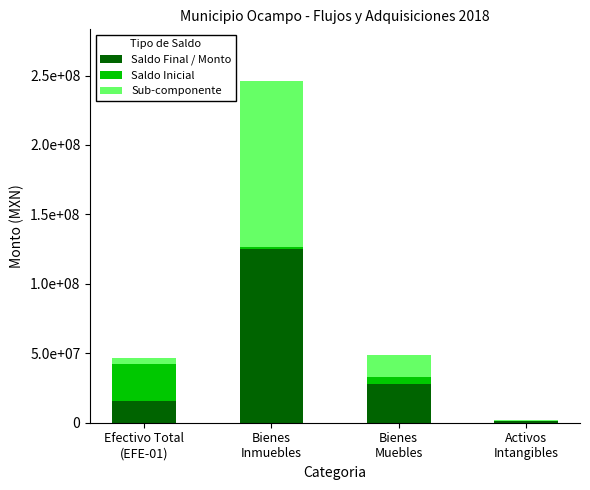

Are the bars horizontal?

No